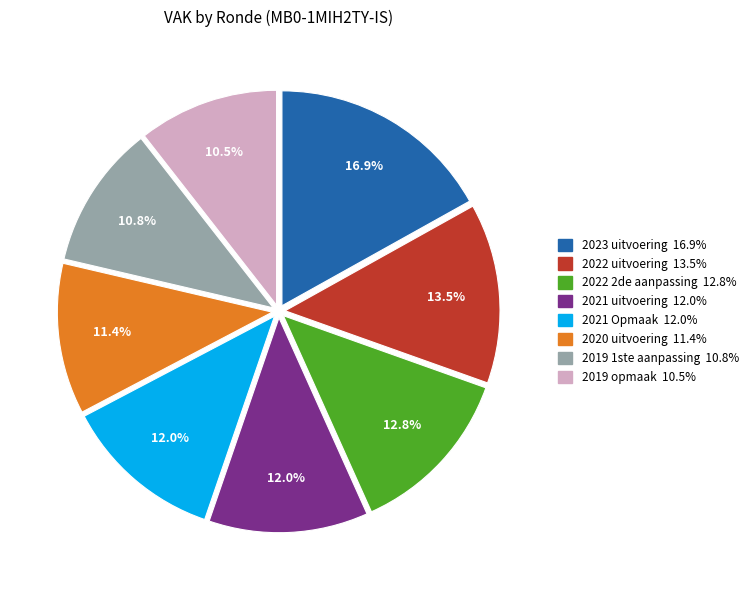

How many slices are in this pie chart?

8